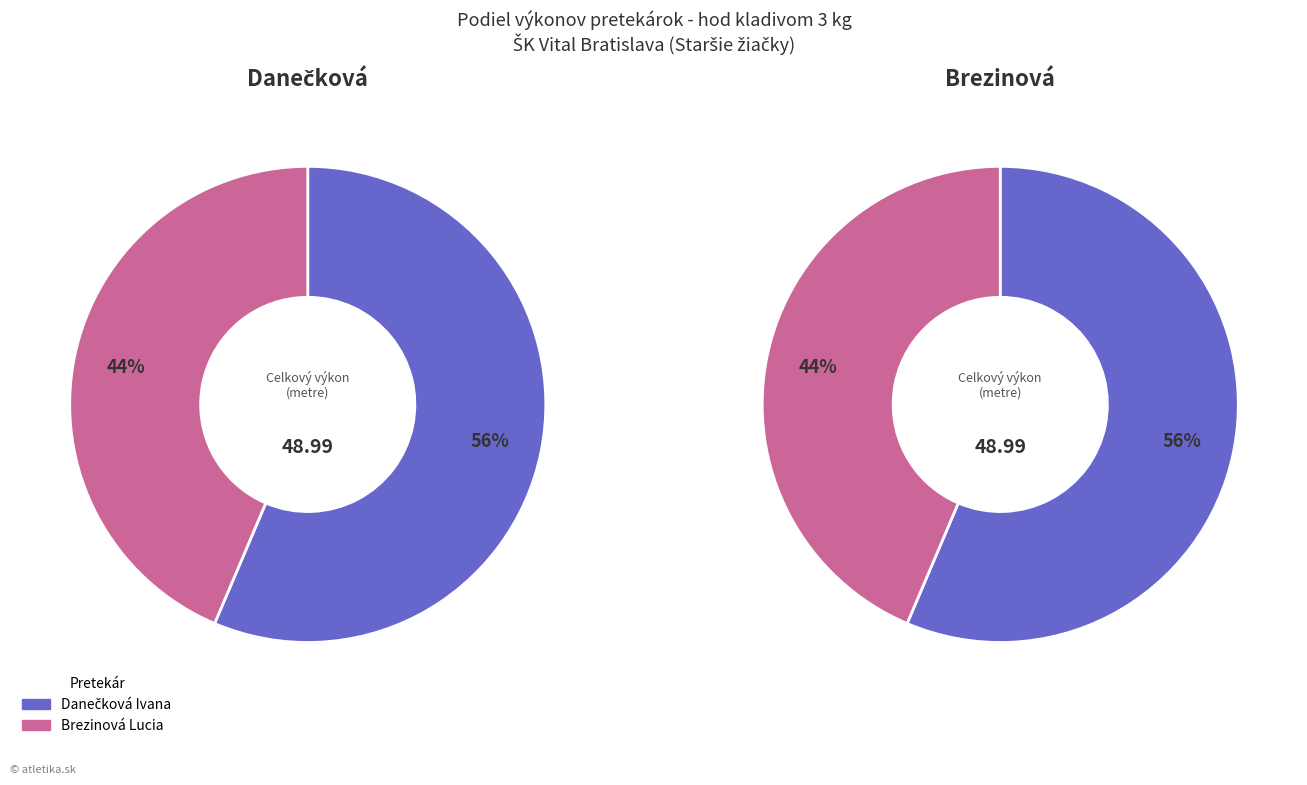

Does Brezinová Lucia account for over 50% of the chart?

No